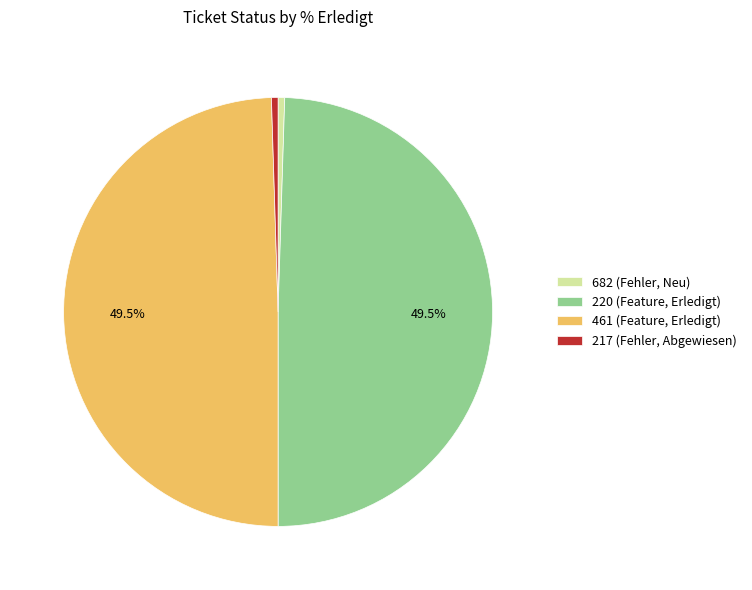

To the nearest percent, what is the difference between the largest and smallest slice percentages?

50%